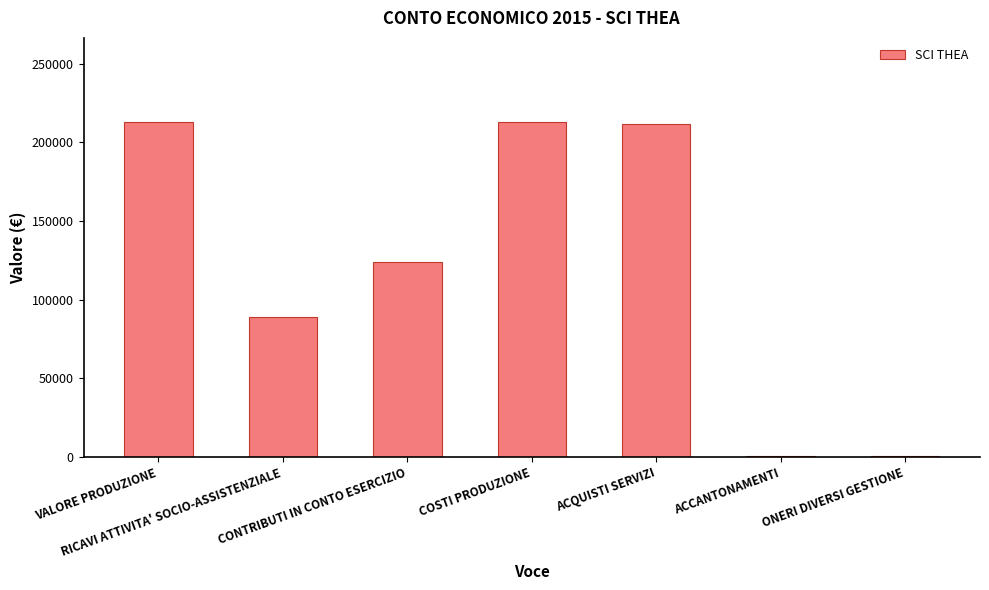

What is the change in value from RICAVI ATTIVITA' SOCIO-ASSISTENZIALE to ACQUISTI SERVIZI?

+122172.0